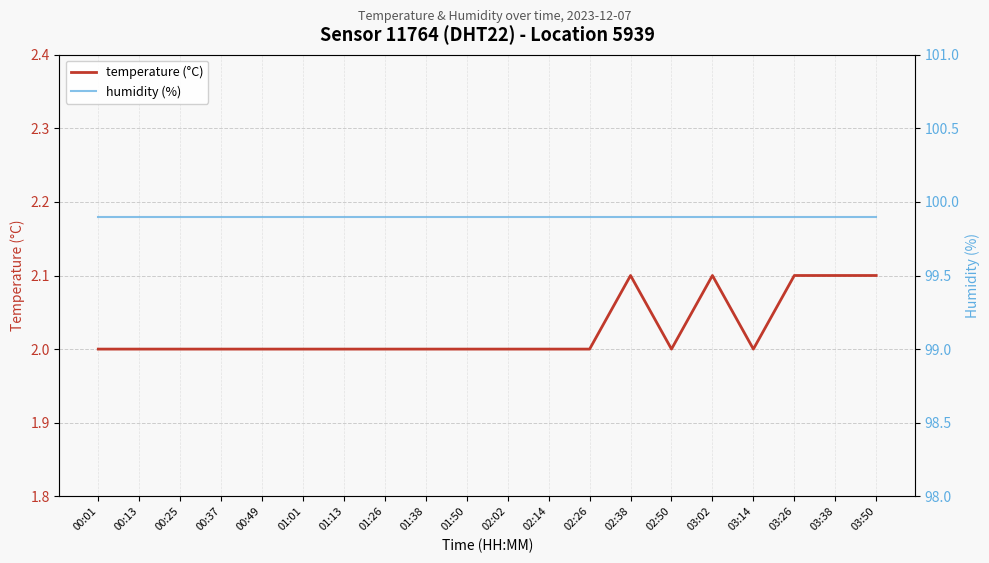

True or false: humidity (%) has a value of 60.1 at 00:25.

False